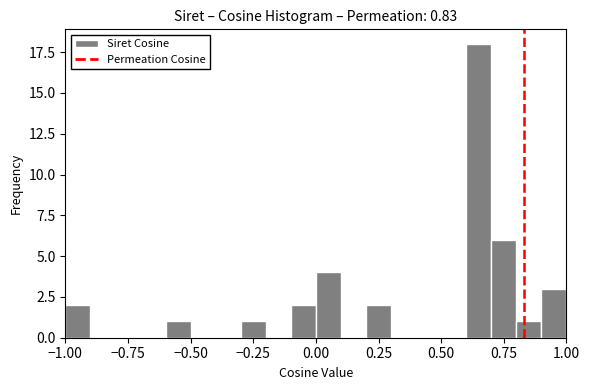

Around what value on the x-axis is the tallest bar? Give the approximate position of its centre, as read against the axis.

0.65